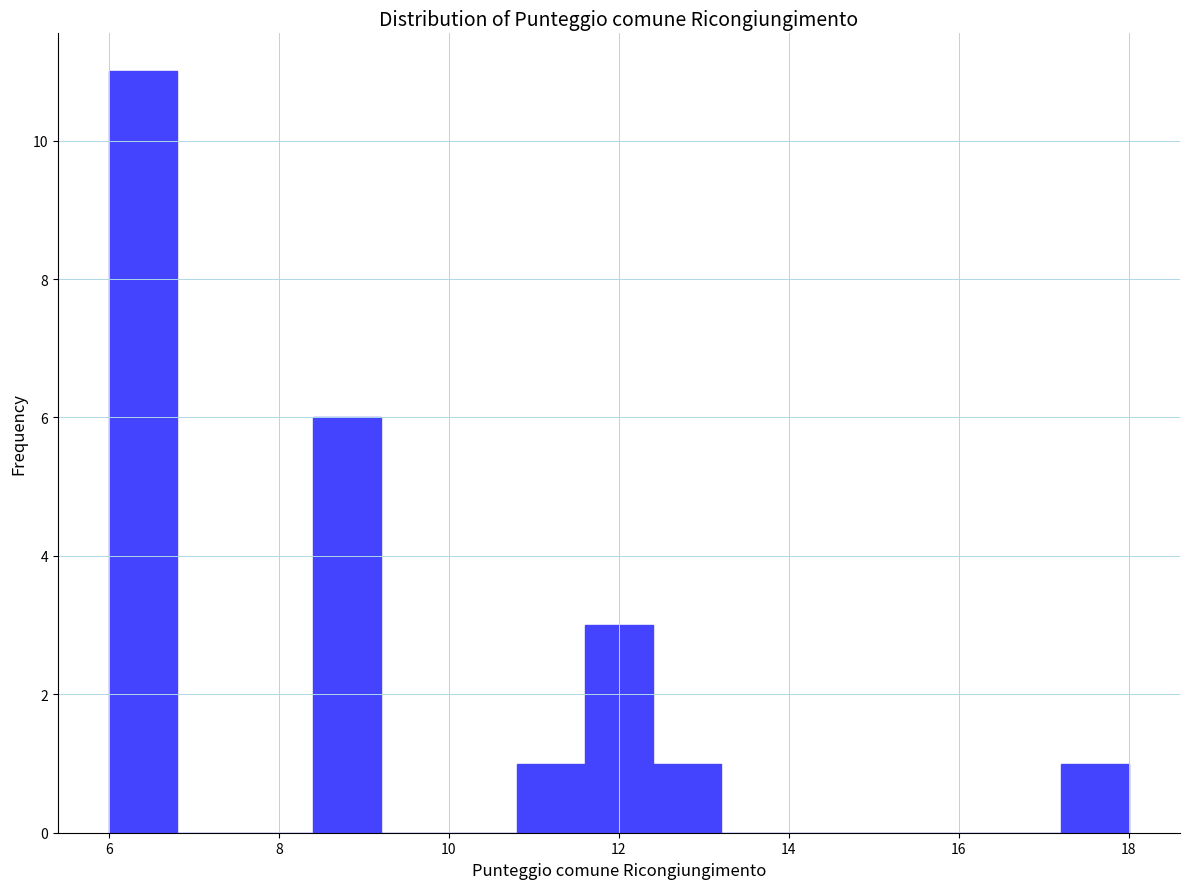

Over which range of the x-axis is the bar tallest?

6.0 to 6.8